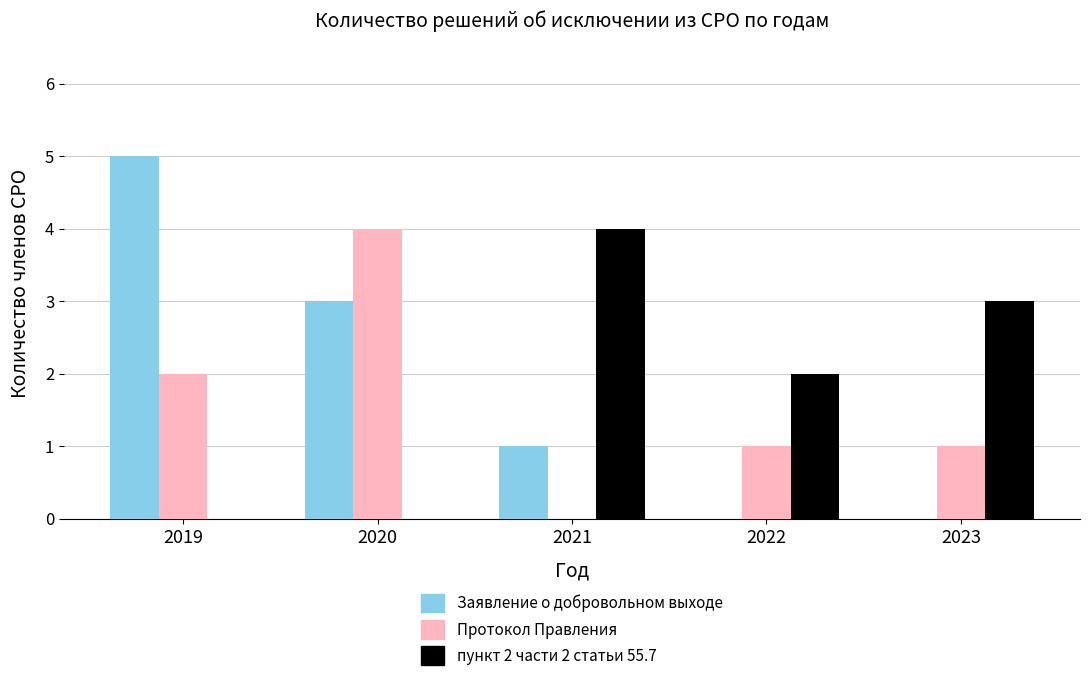

Reading left to right, transcribe all the data shown in this chart.

Заявление о добровольном выходе: 2019=5	2020=3	2021=1	2022=0	2023=0
Протокол Правления: 2019=2	2020=4	2021=0	2022=1	2023=1
пункт 2 части 2 статьи 55.7: 2019=0	2020=0	2021=4	2022=2	2023=3